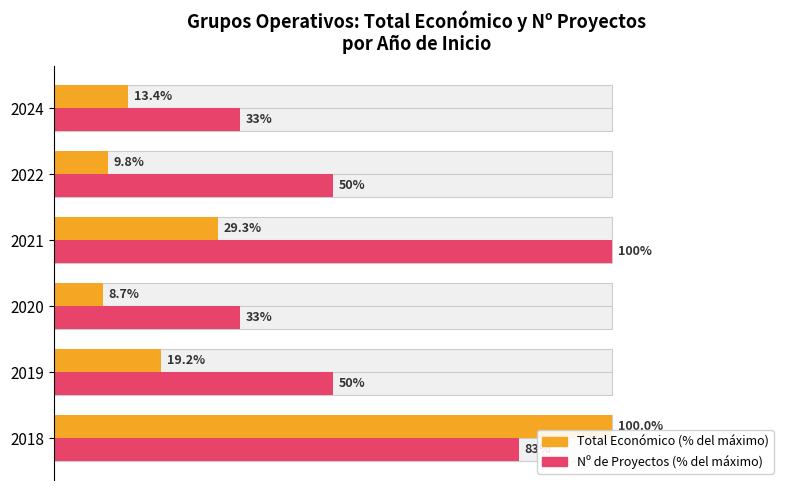

Count the number of categories in the chart.

6